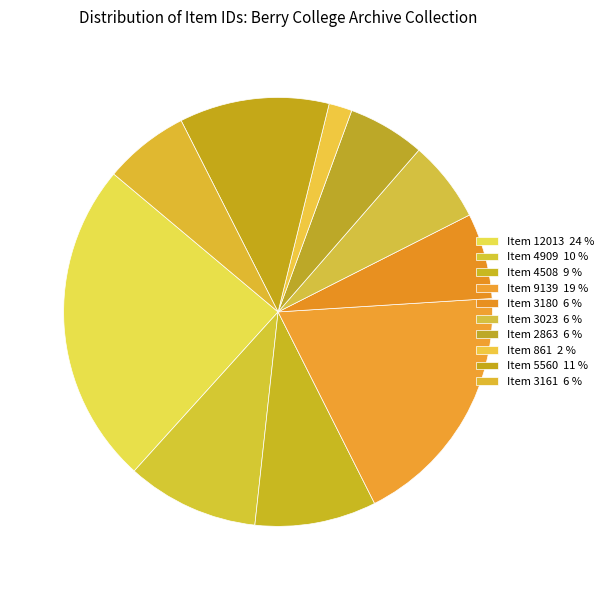

Is Item 5560 the majority of the pie?

No